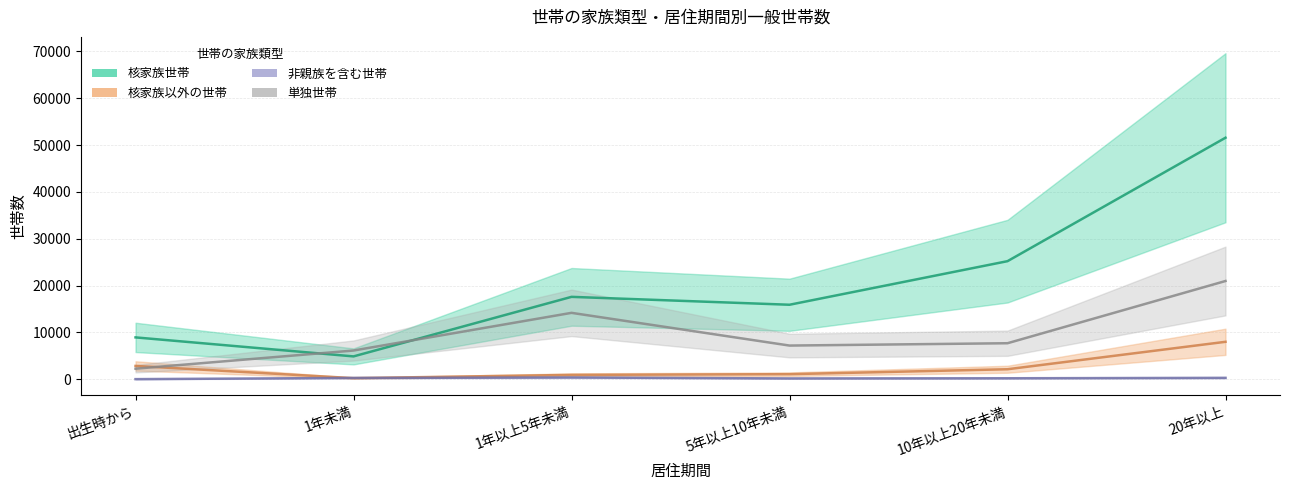

Reading right to left, list all the values displayed in this chart.

核家族世帯: 20年以上=51561	10年以上20年未満=25212	5年以上10年未満=15910	1年以上5年未満=17595	1年未満=4885	出生時から=8941
核家族以外の世帯: 20年以上=8001	10年以上20年未満=2143	5年以上10年未満=1090	1年以上5年未満=937	1年未満=244	出生時から=2850
非親族を含む世帯: 20年以上=306	10年以上20年未満=218	5年以上10年未満=180	1年以上5年未満=388	1年未満=288	出生時から=31
単独世帯: 20年以上=20978	10年以上20年未満=7696	5年以上10年未満=7197	1年以上5年未満=14182	1年未満=6139	出生時から=2260